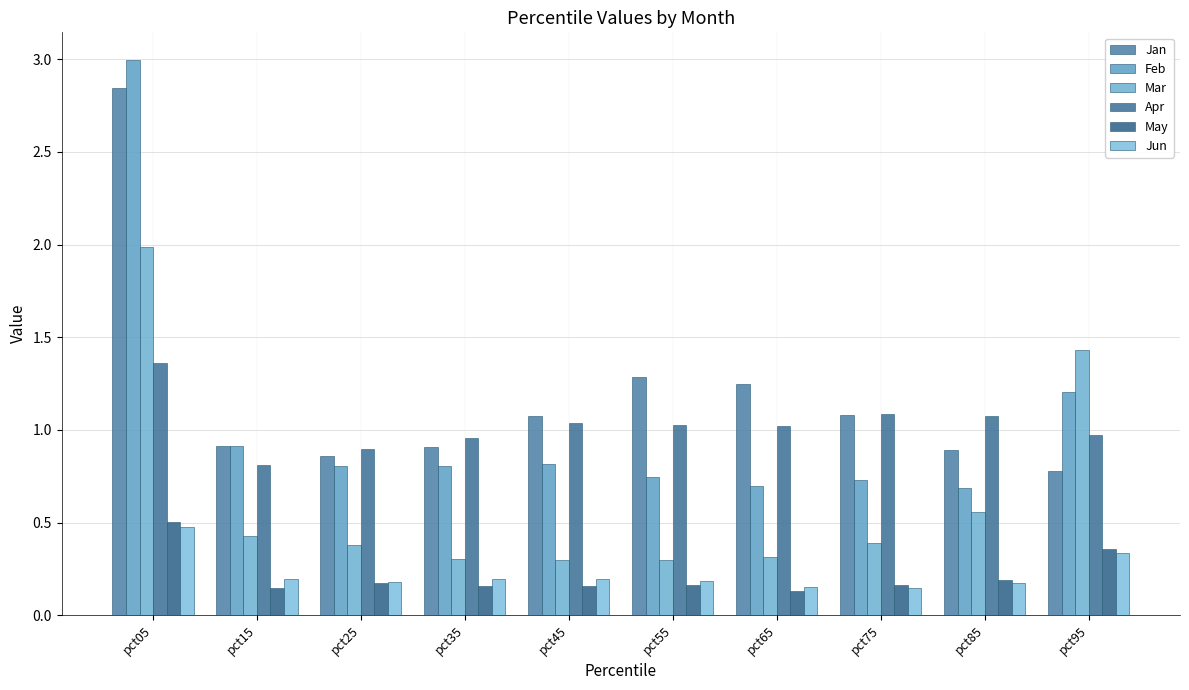

Count the number of data series in this chart.

6